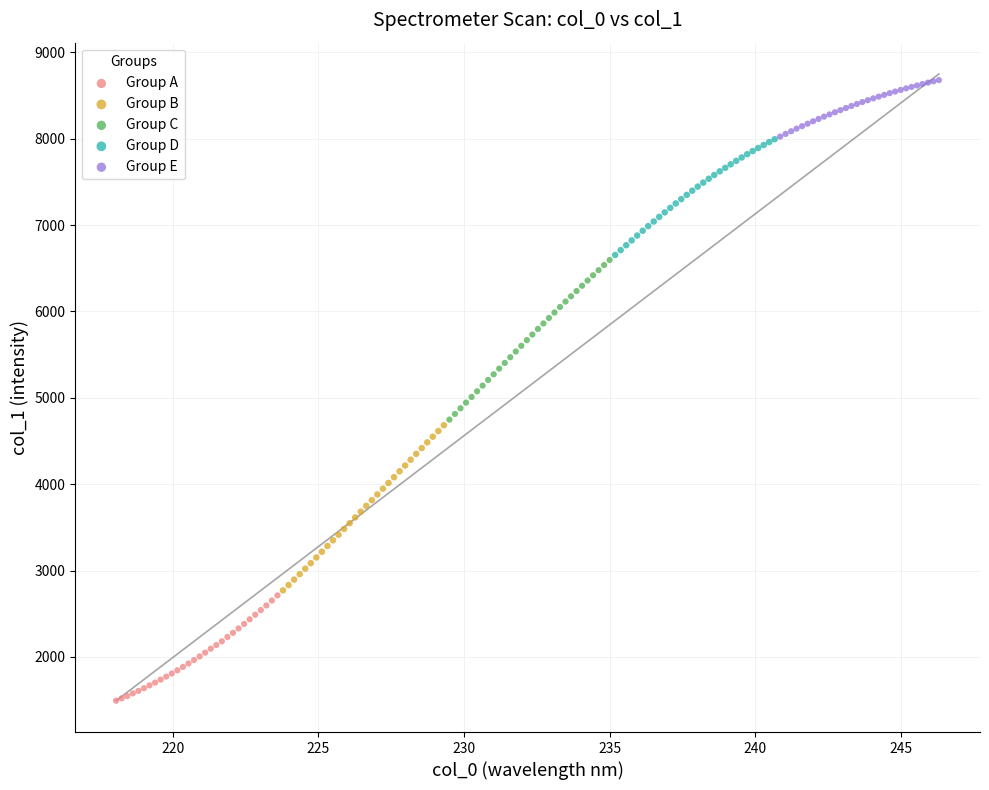

Which series has the largest Y range (max minus min)?

Group B